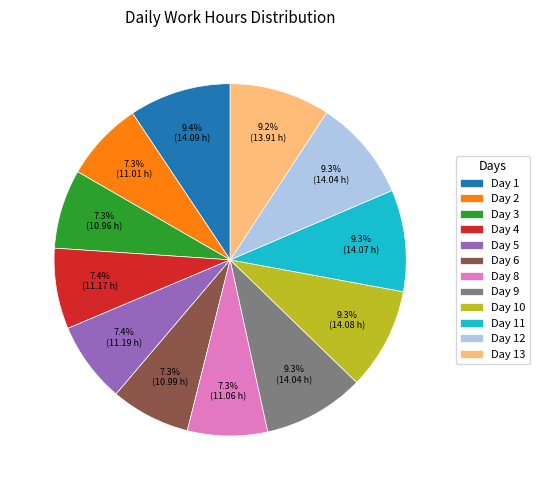

To the nearest percent, what percentage of the pie is Day 3?

7%